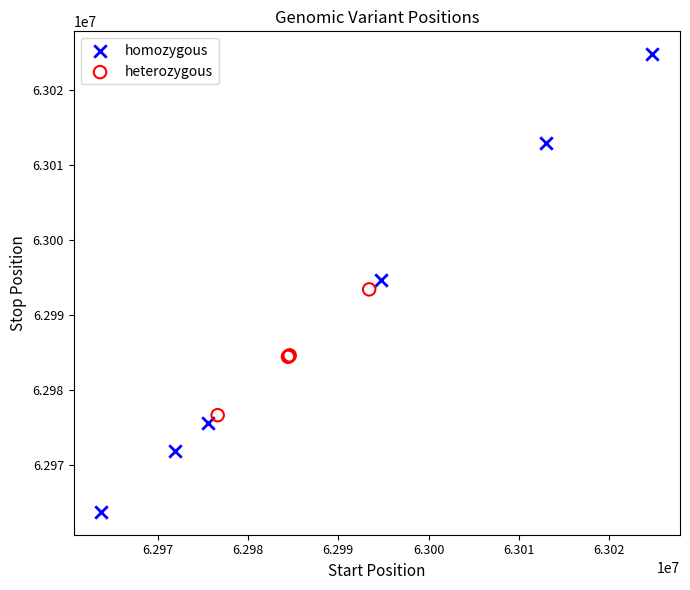

Which series reaches the maximum Y coordinate?

homozygous